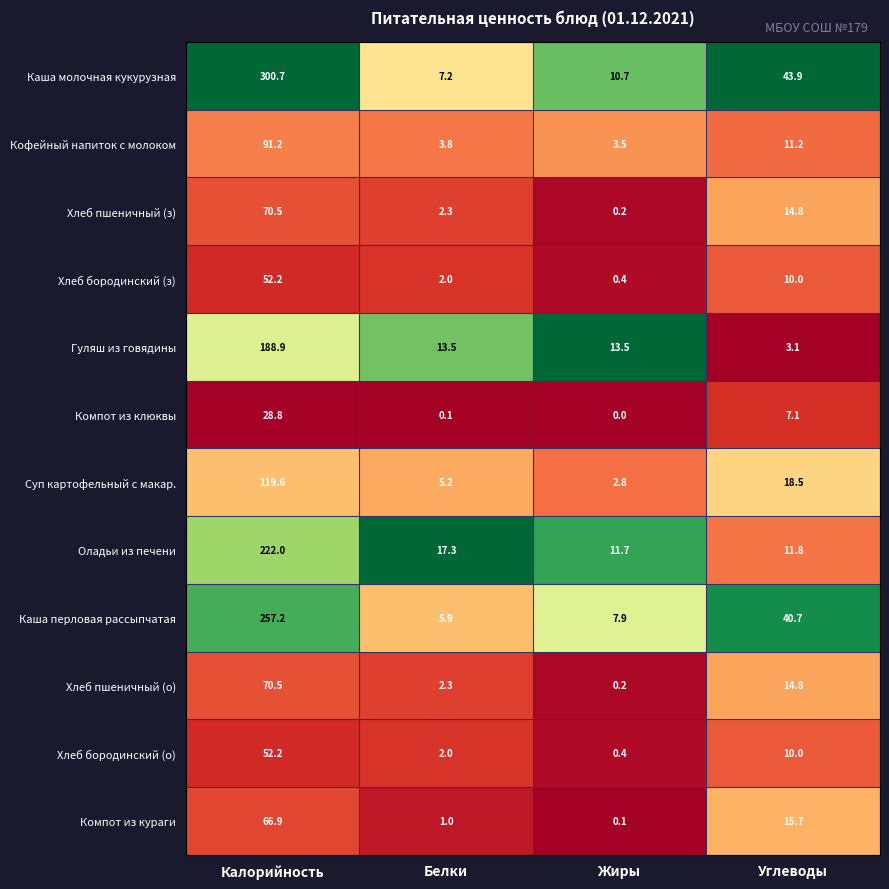

What is the spread (max minus min) of values at Углеводы?

40.8